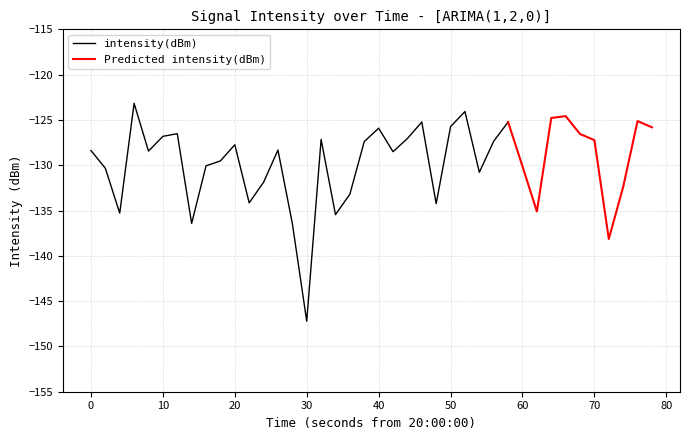

At which label does intensity(dBm) reach its minimum?

30